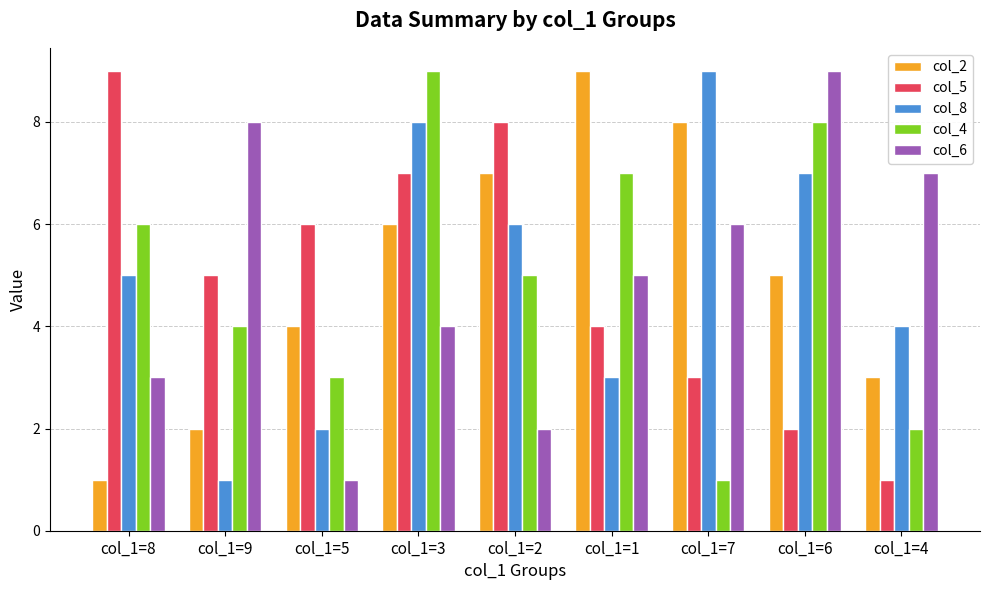

What is the label of the 9th bar from the left?

col_1=4